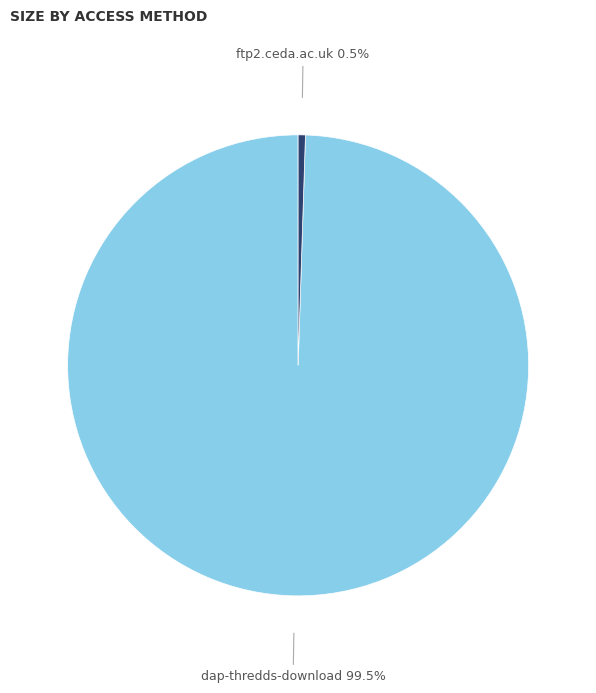

Is there any slice that represents more than half of the pie?

Yes